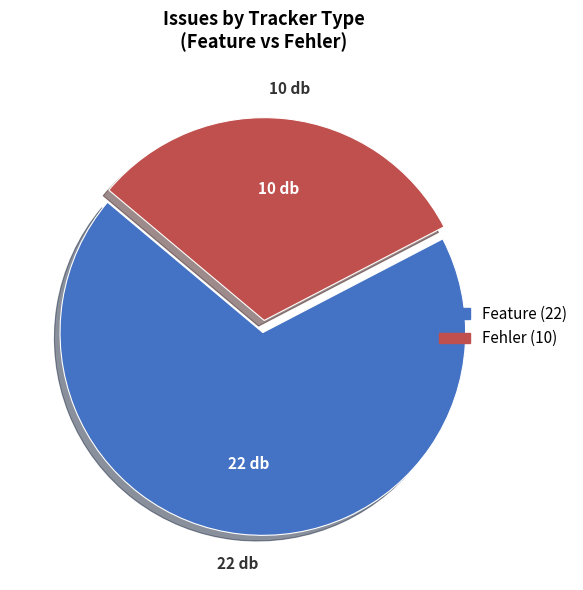

Is the sum of Fehler and Feature greater than half?

Yes